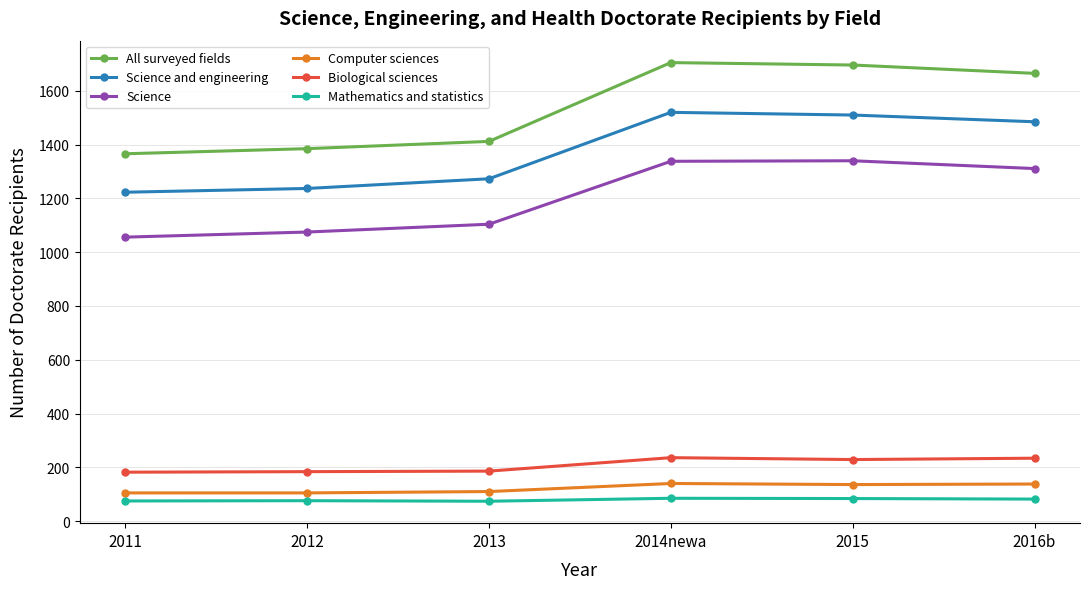

Which series has the largest range (max minus min)?

All surveyed fields